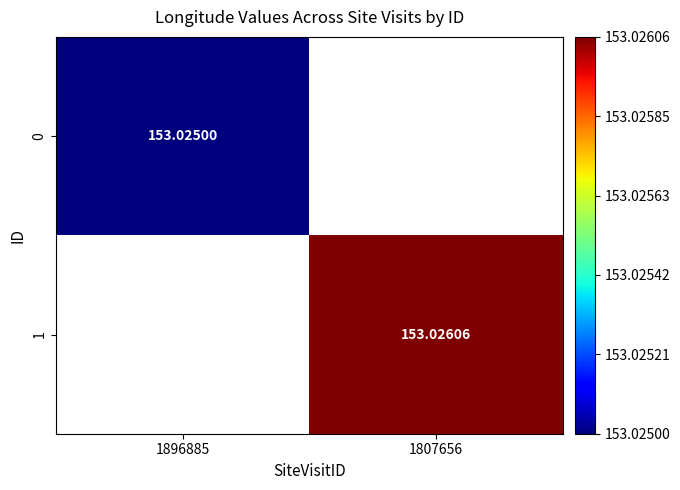

Which category has the lowest value in the 1 series?

1896885